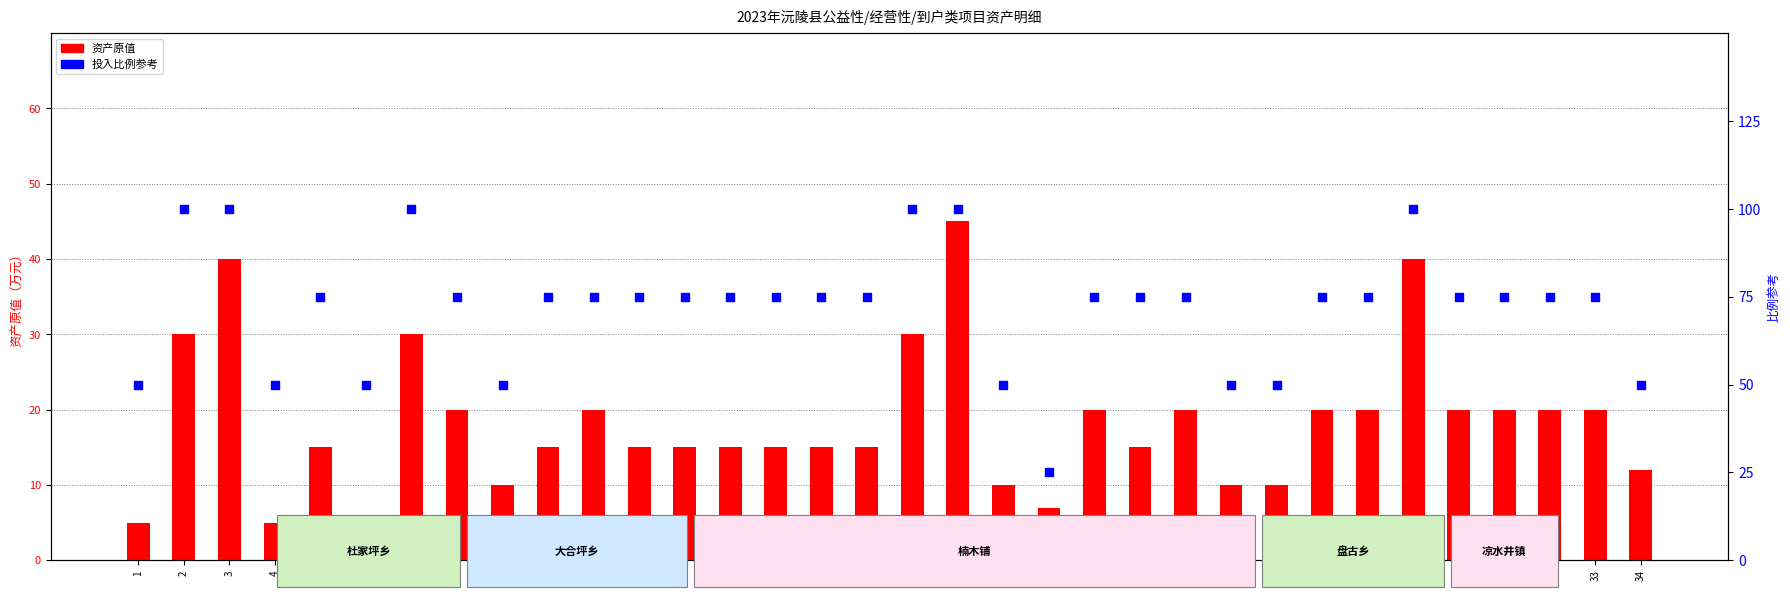

Which series has the widest spread of Y values?

投入比例参考